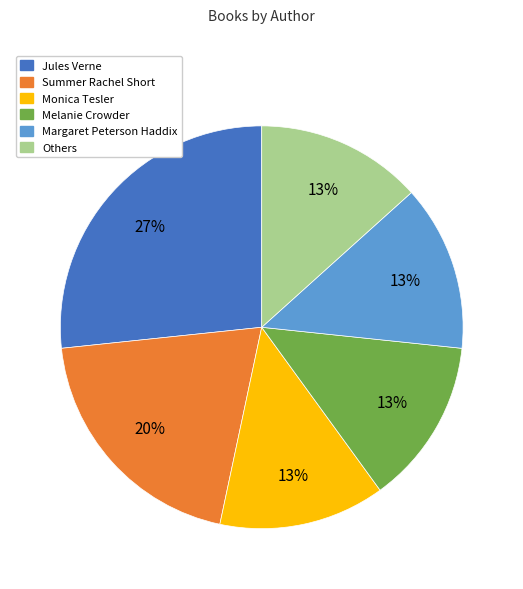

How many slices are in this pie chart?

6